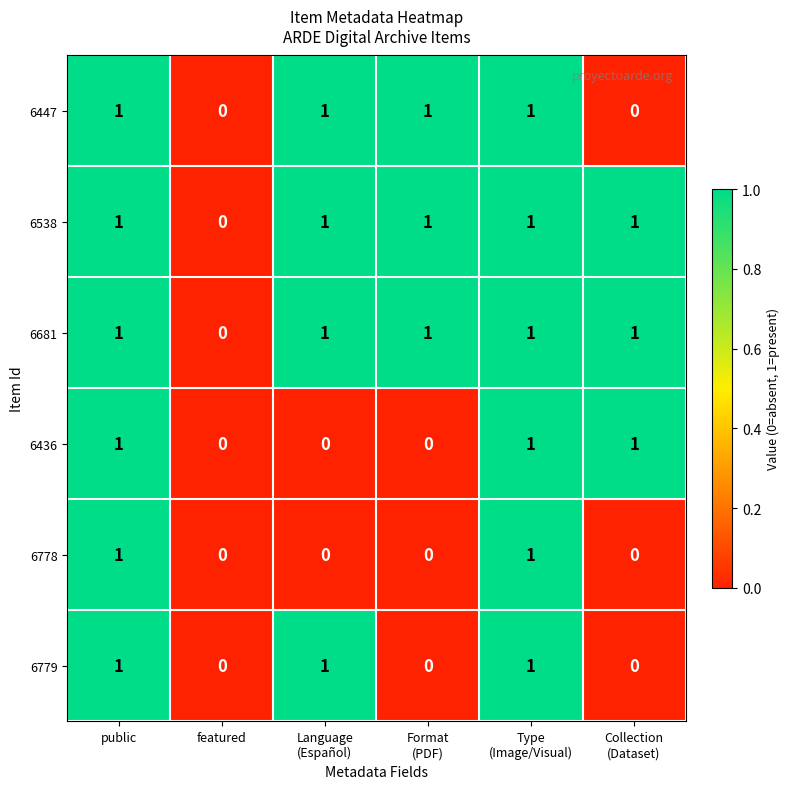

What is the total value across all series at public?

6